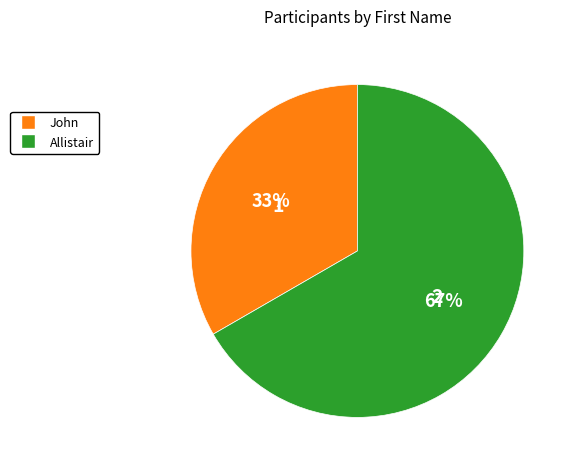

Is there a majority slice in this chart?

Yes